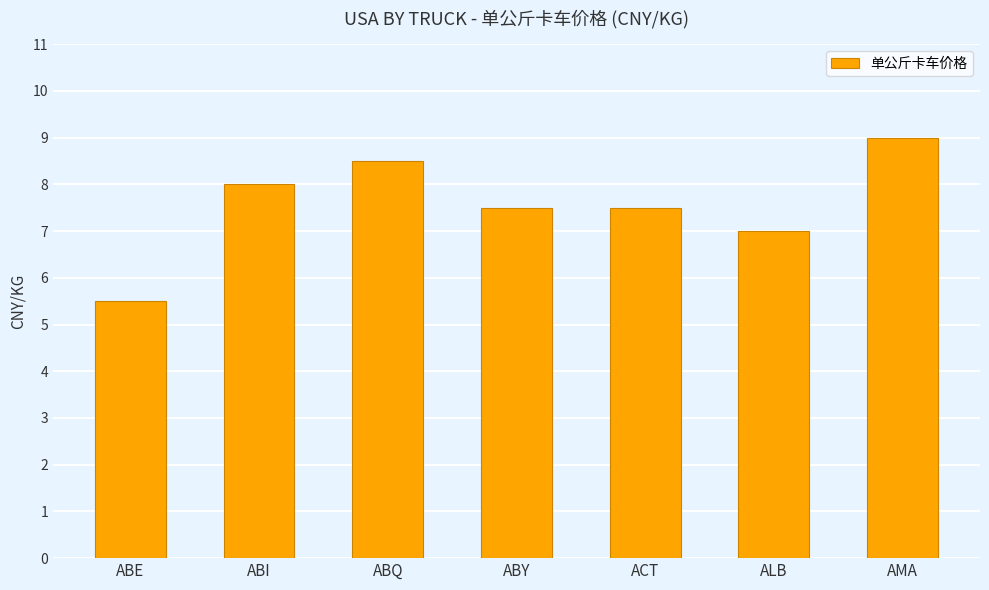

What is the sum of the values at ACT and ABE?

13.0